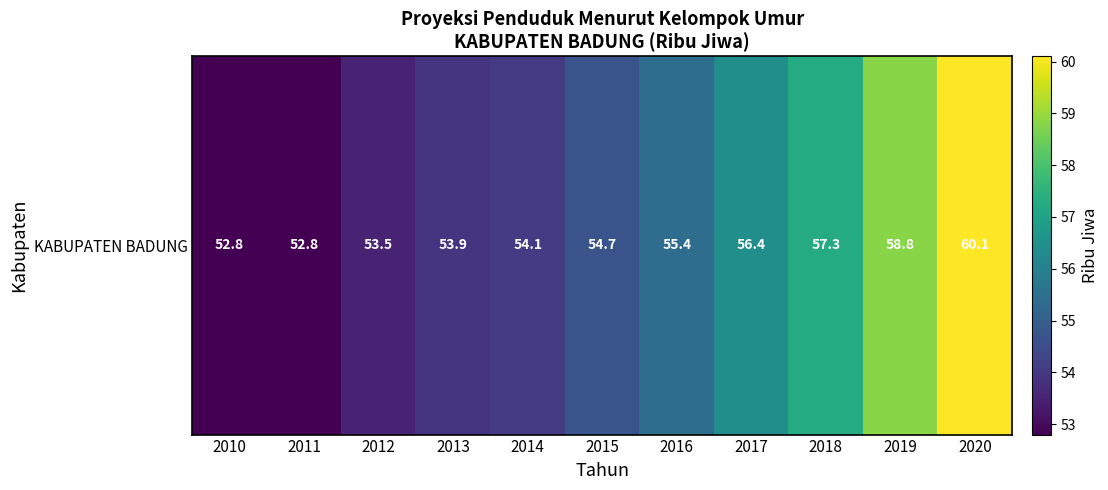

How many data points does each series have?

11